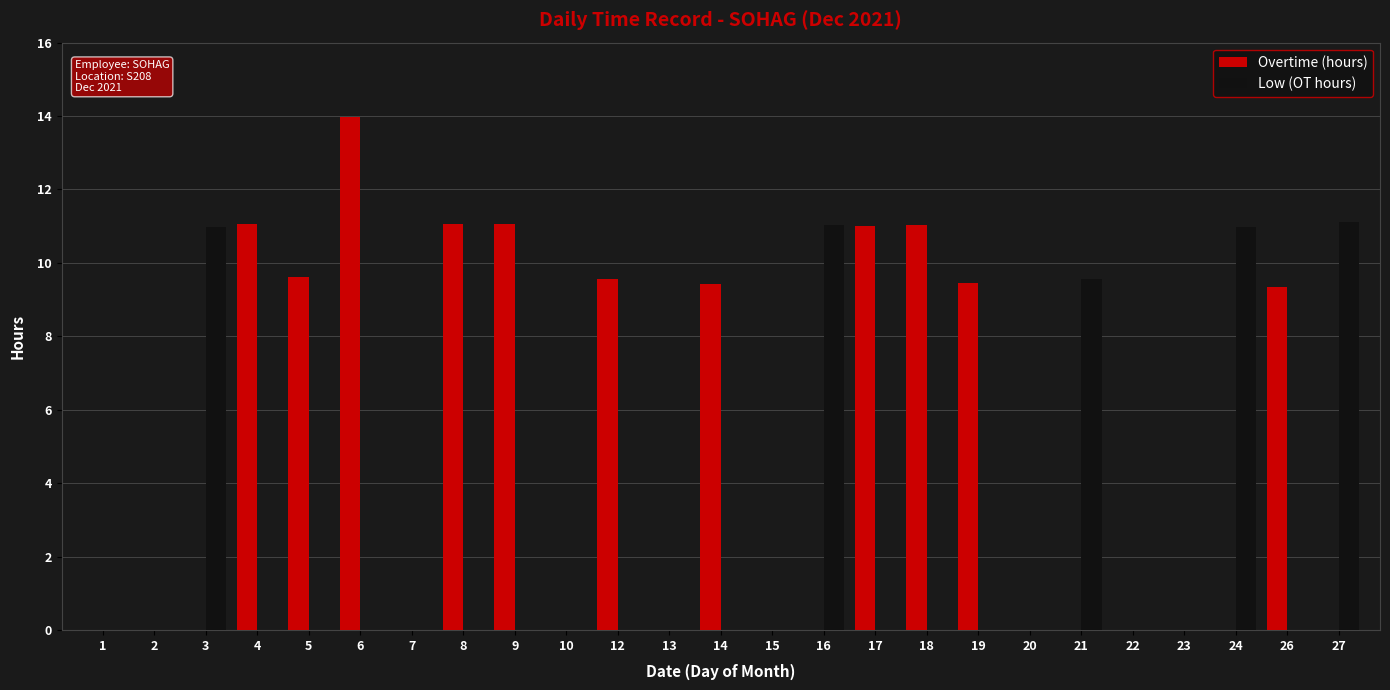

How many categories are shown in the chart?

25